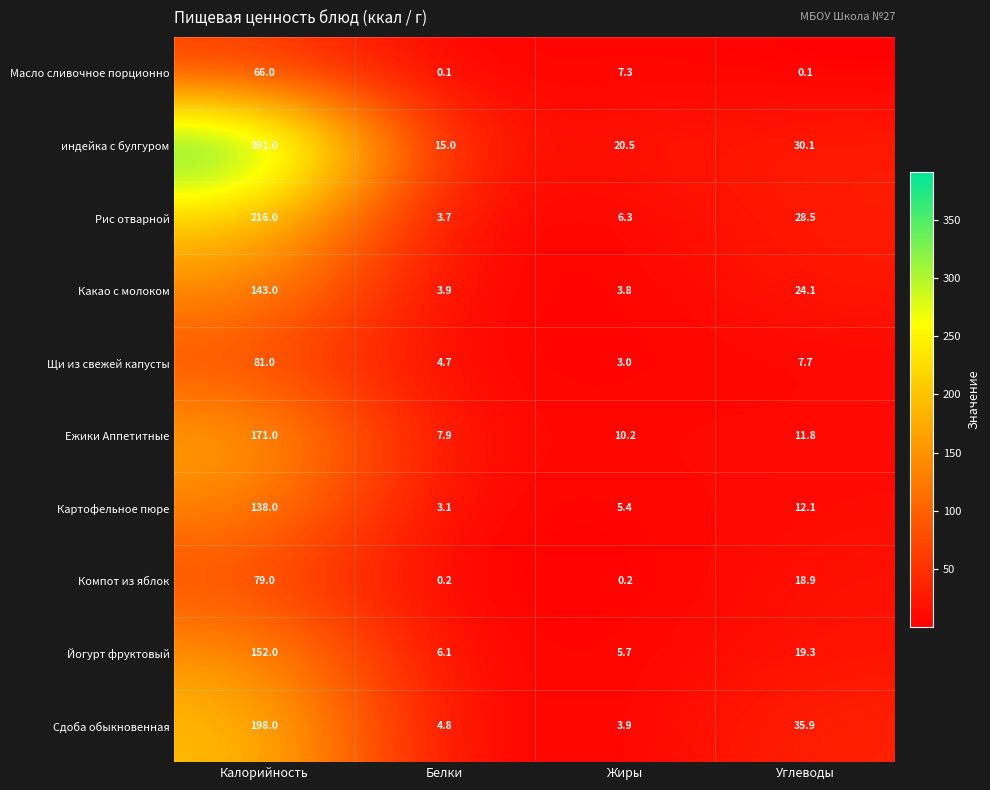

Rank the categories by Ежики Аппетитные value from highest to lowest.

Калорийность, Углеводы, Жиры, Белки